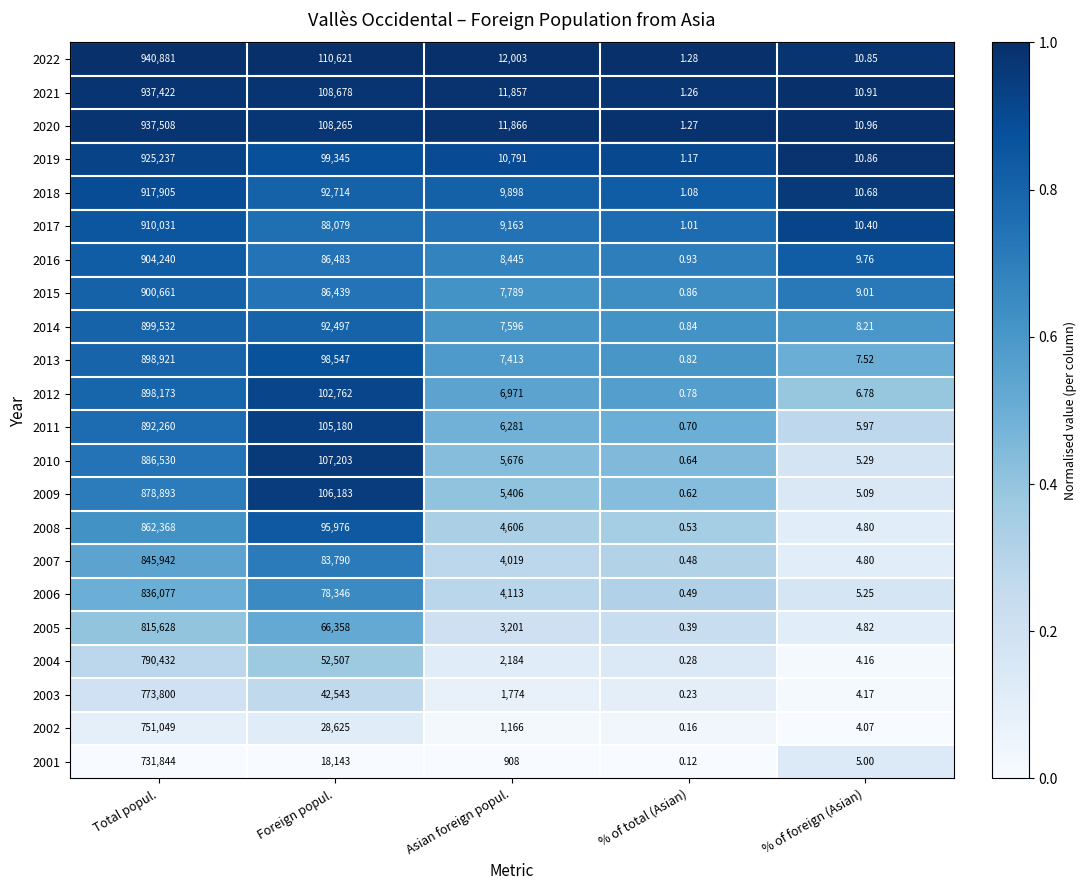

Which label corresponds to the smallest value in the chart?

% of total (Asian)